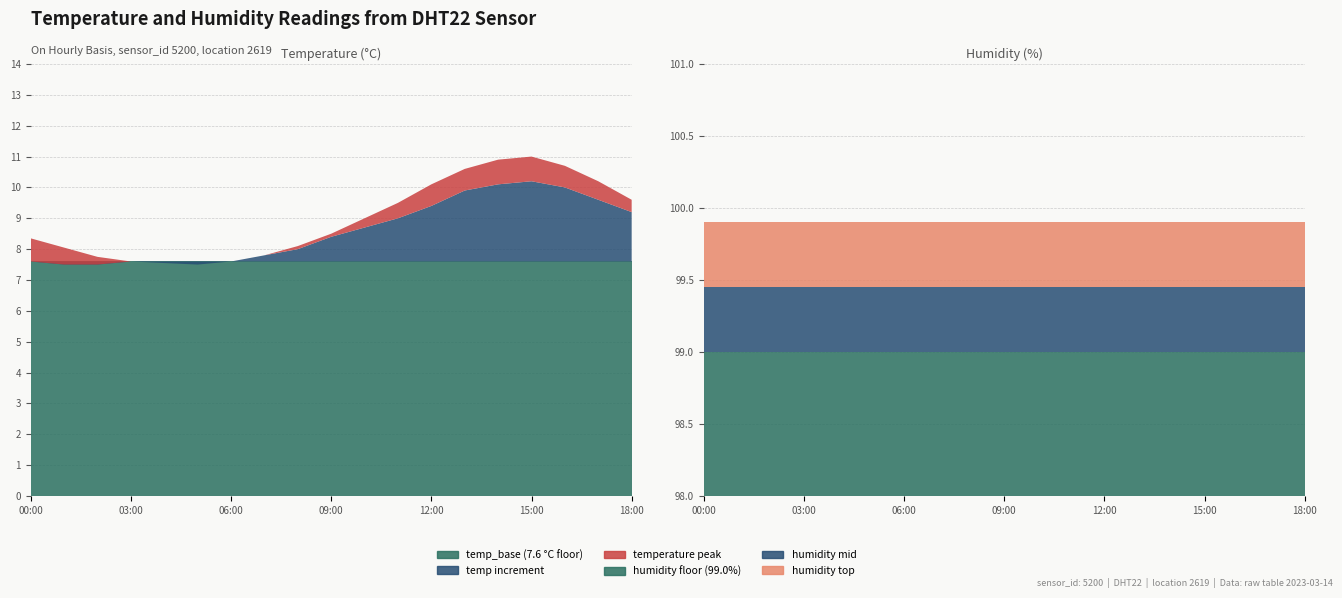

Reading right to left, extract all data points from this chart.

temperature: 9.6	10.2	10.7	11.0	10.9	10.6	10.1	9.5	9.0	8.5	8.1	7.8	7.6	7.5	7.5	7.6	7.8	8.1	8.3
humidity: 99.9	99.9	99.9	99.9	99.9	99.9	99.9	99.9	99.9	99.9	99.9	99.9	99.9	99.9	99.9	99.9	99.9	99.9	99.9